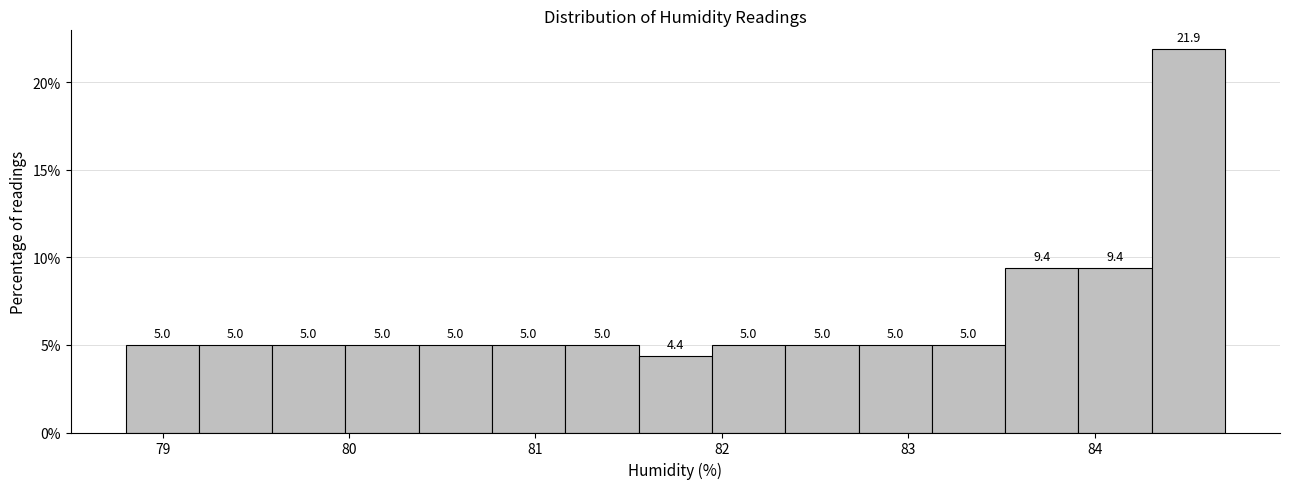

Around what value on the x-axis is the tallest bar? Give the approximate position of its centre, as read against the axis.

84.5